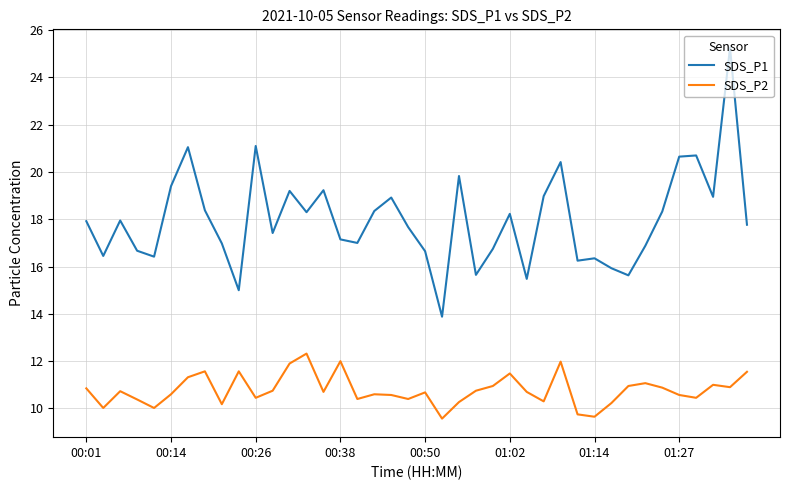

What is the highest value of the SDS_P2 series?

12.3